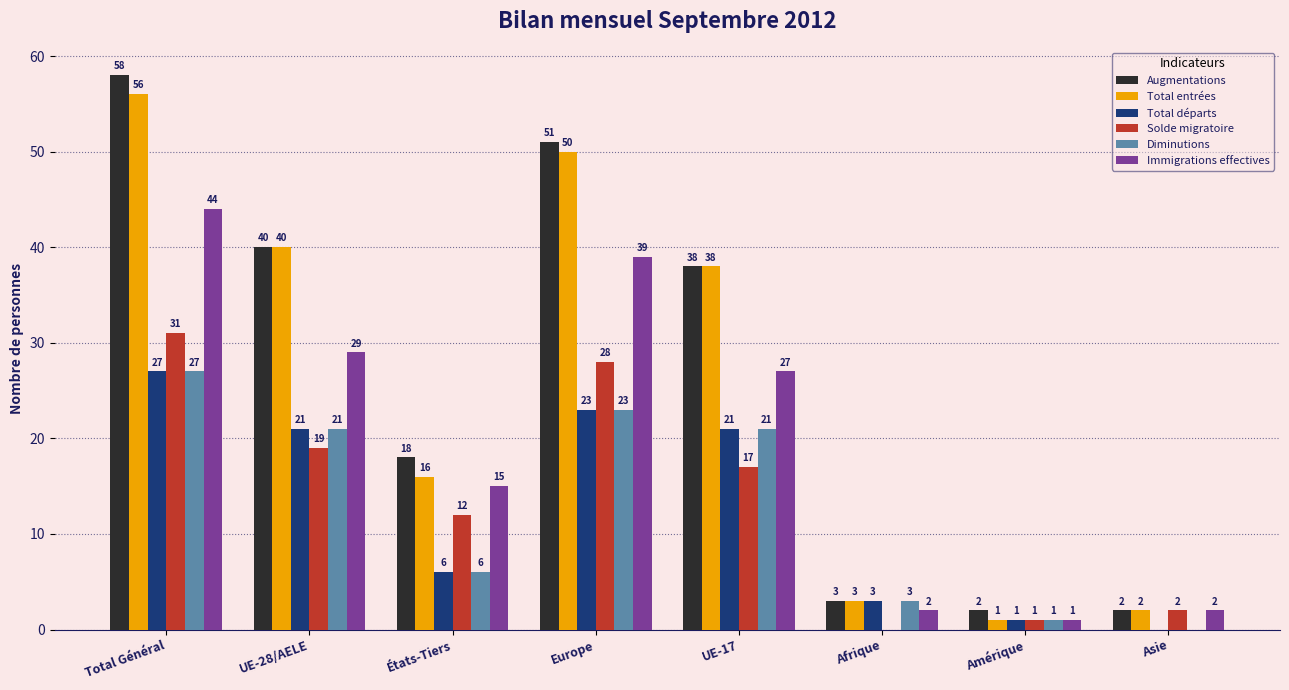

Count the number of categories in the chart.

8